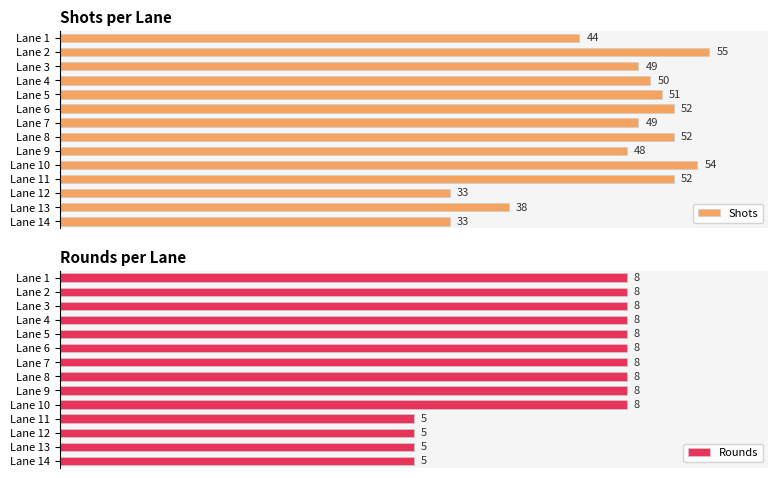

At Lane 5, list the series in order from smallest to largest.

Rounds, Shots